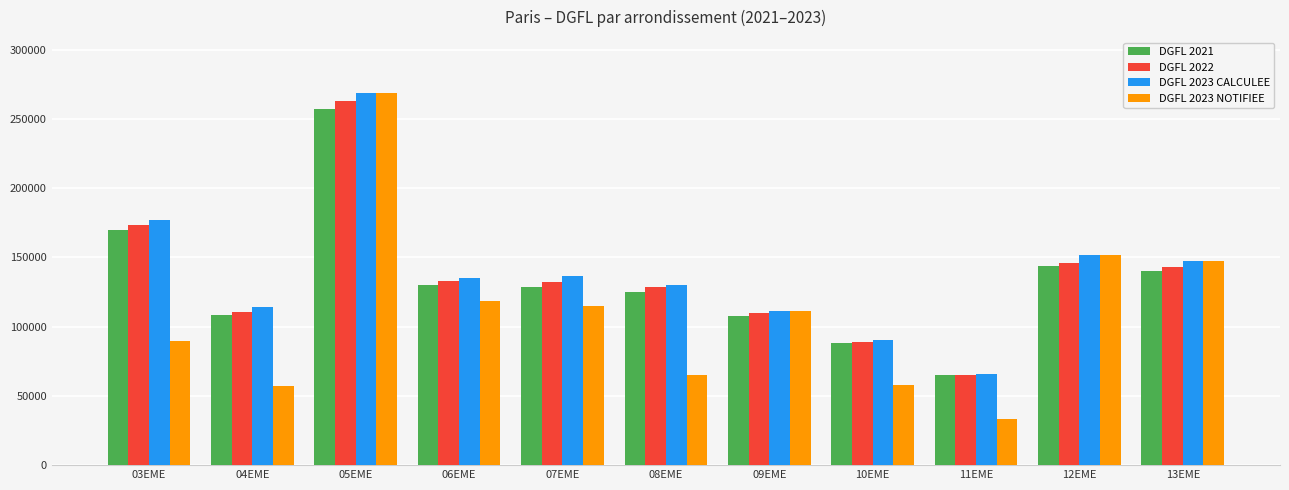

What is the lowest value of the DGFL 2023 CALCULEE series?

66153